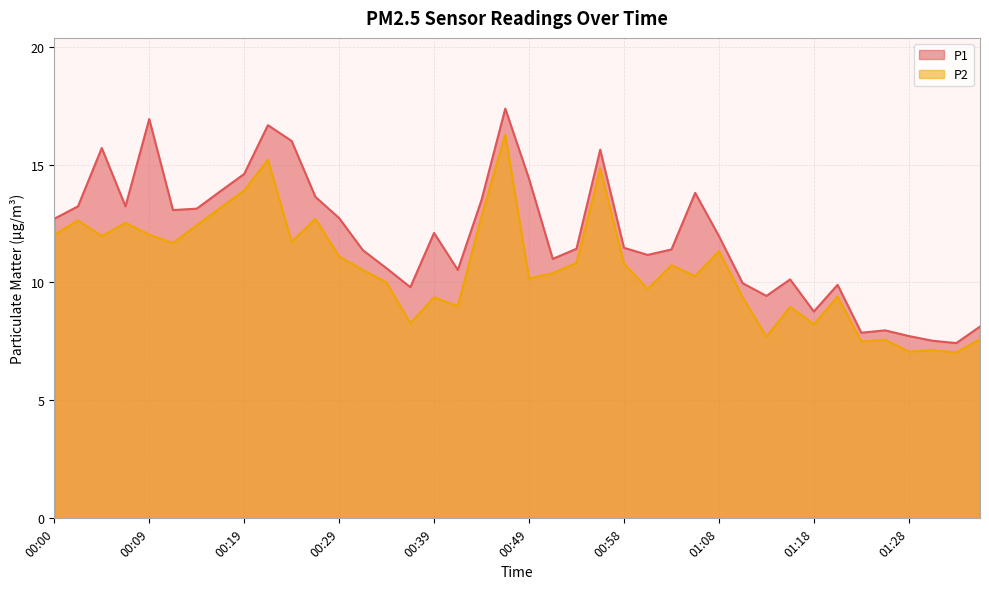

True or false: P2 and P1 intersect in this chart.

False